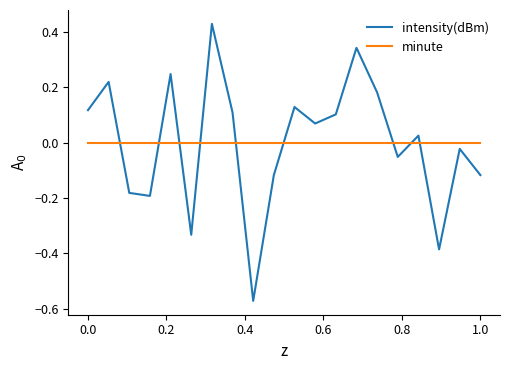

Does the chart display data point markers on the line(s)?

No